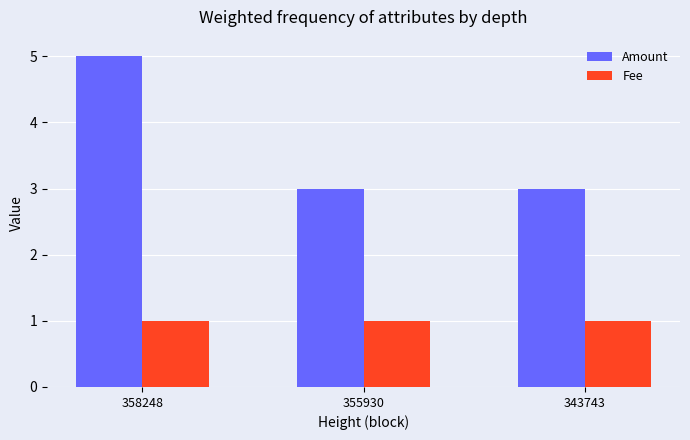

Is it true that Amount equals 2 at 355930?

False